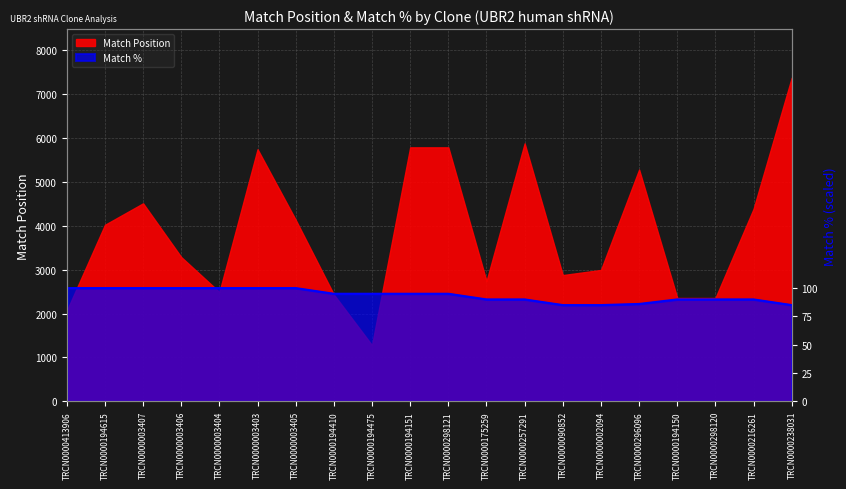

Which label corresponds to the smallest value in the chart?

TRCN0000090852